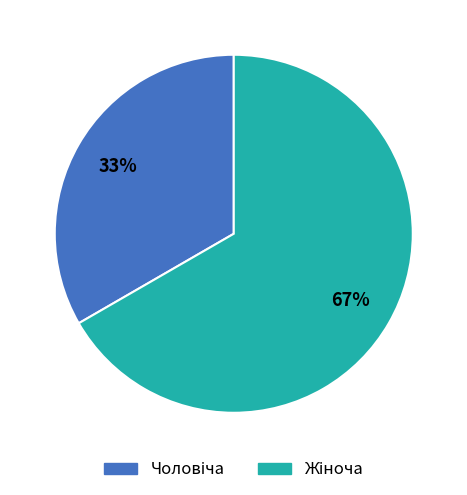

To the nearest percent, what is the average slice percentage?

50%